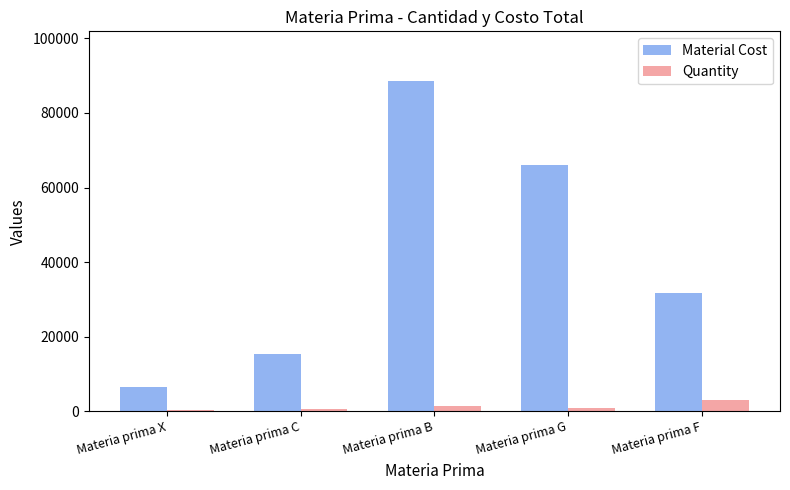

Which category has the highest value in the Material Cost series?

Materia prima B